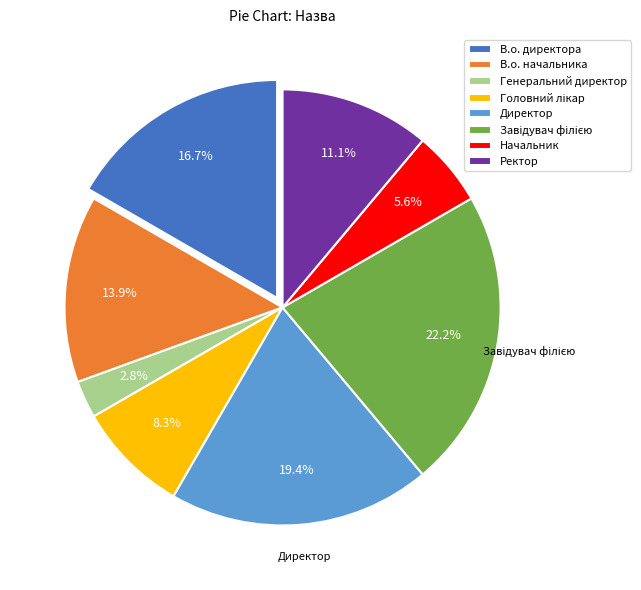

Which category has the smallest portion of the pie?

Генеральний директор